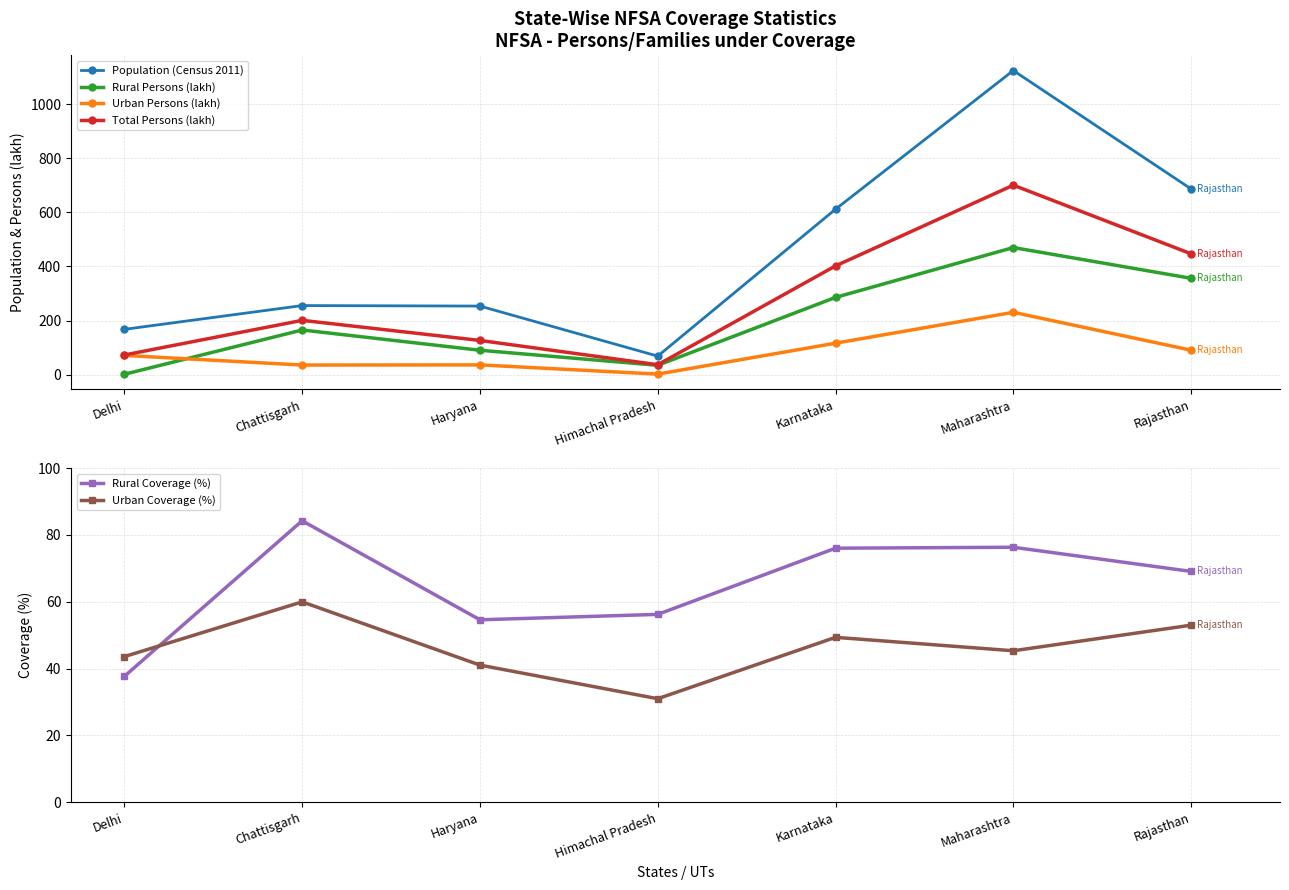

What are all the series names shown in the legend?

Population (Census 2011), Rural Persons (lakh), Urban Persons (lakh), Total Persons (lakh), Rural Coverage (%), Urban Coverage (%)